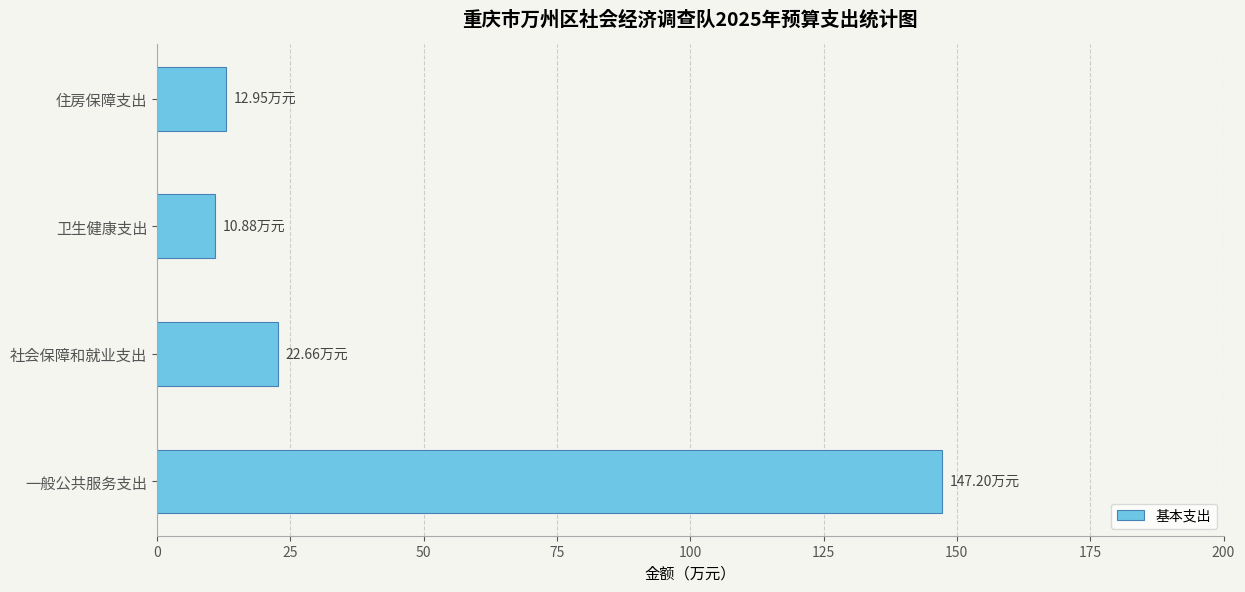

Between 社会保障和就业支出 and 卫生健康支出, which is larger?

社会保障和就业支出